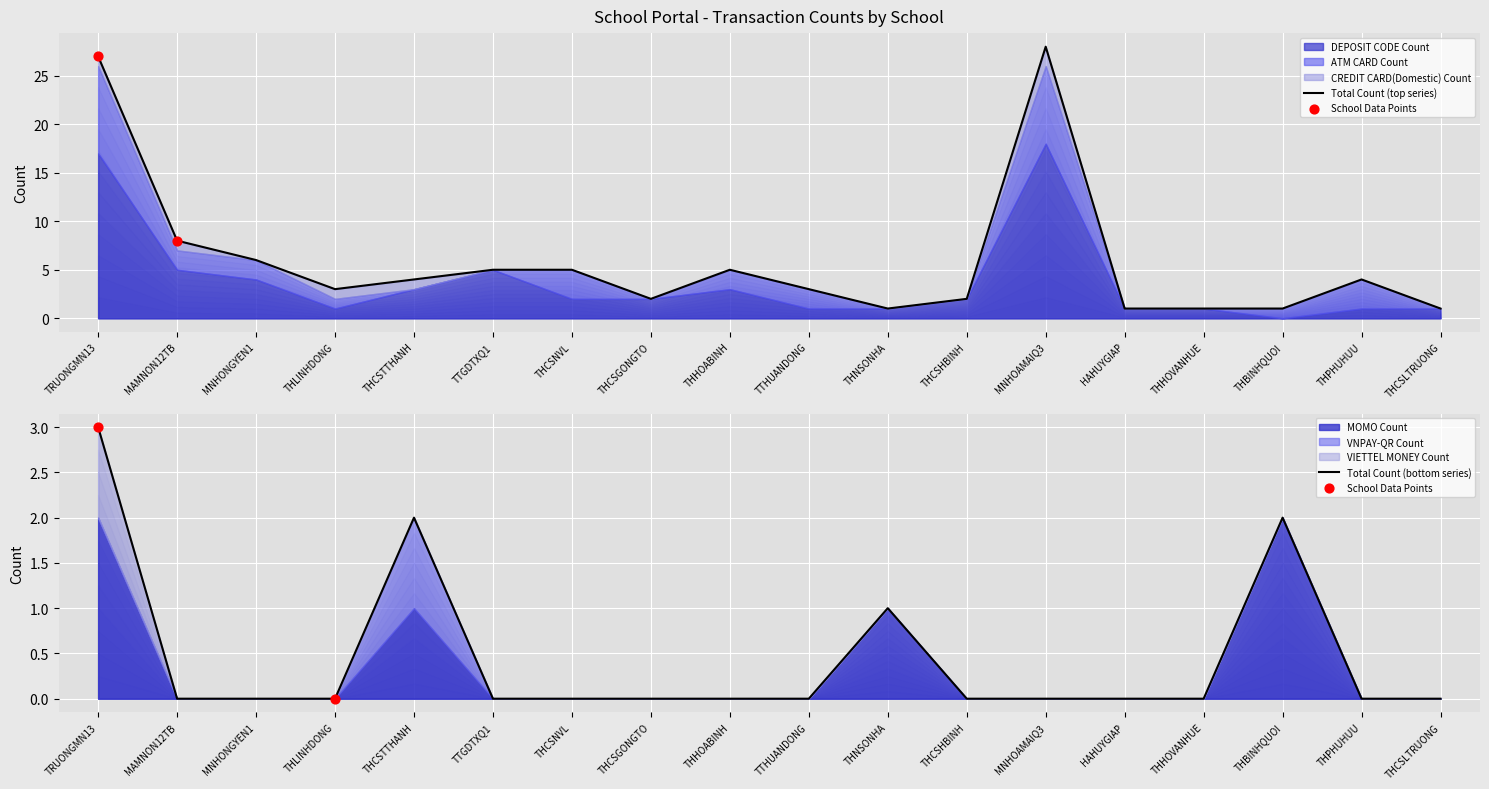

Is the value of ATM CARD Count at HAHUYGIAP greater than the value of CREDIT CARD(Domestic) Count at THBINHQUOI?

No